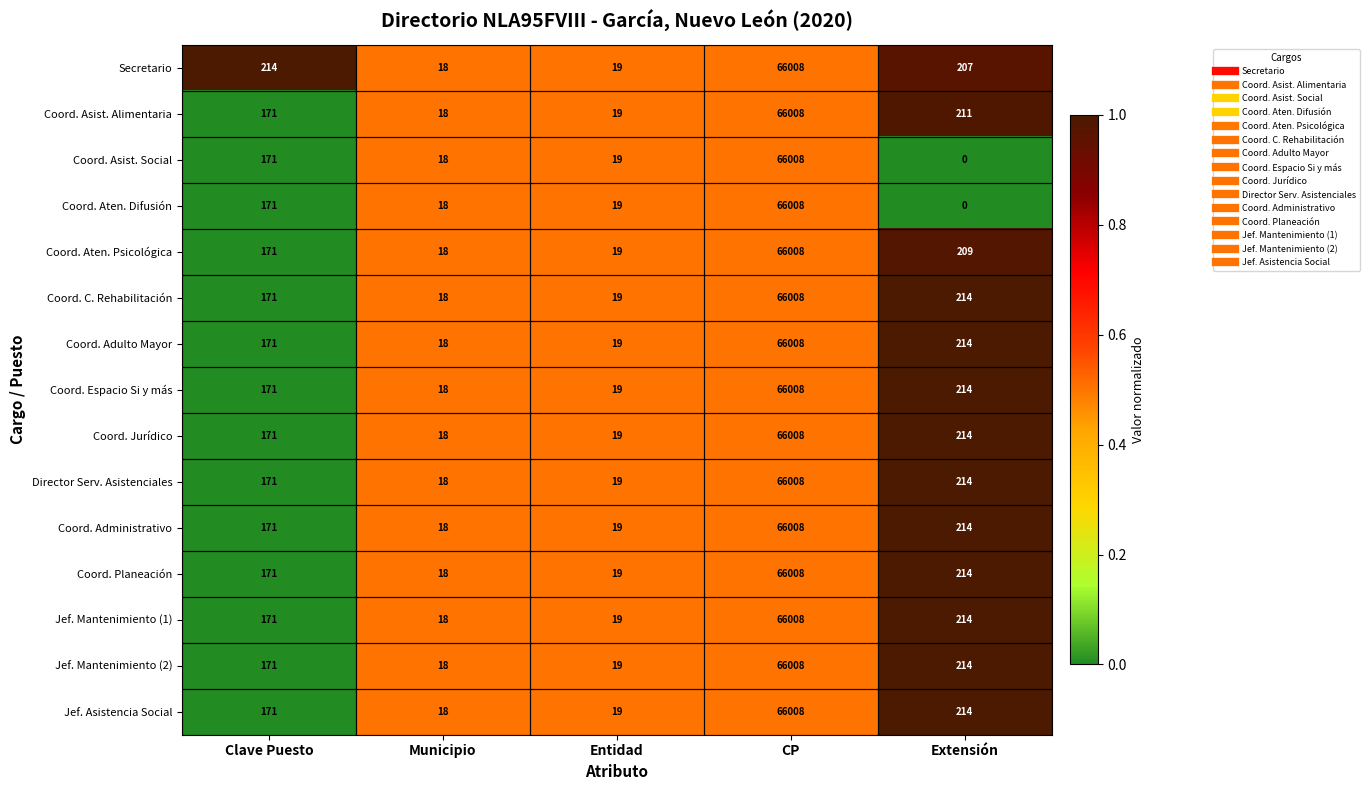

List the labels in order of Coord. Aten. Psicológica value, largest first.

CP, Extensión, Clave Puesto, Entidad, Municipio